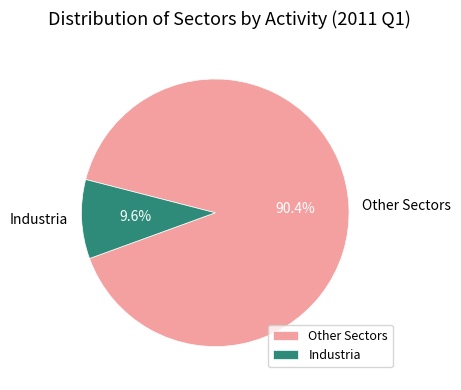

How many slices are in this pie chart?

2